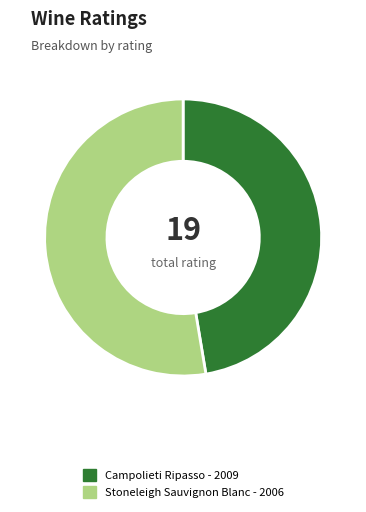

Which slice is the smallest?

Campolieti Ripasso - 2009